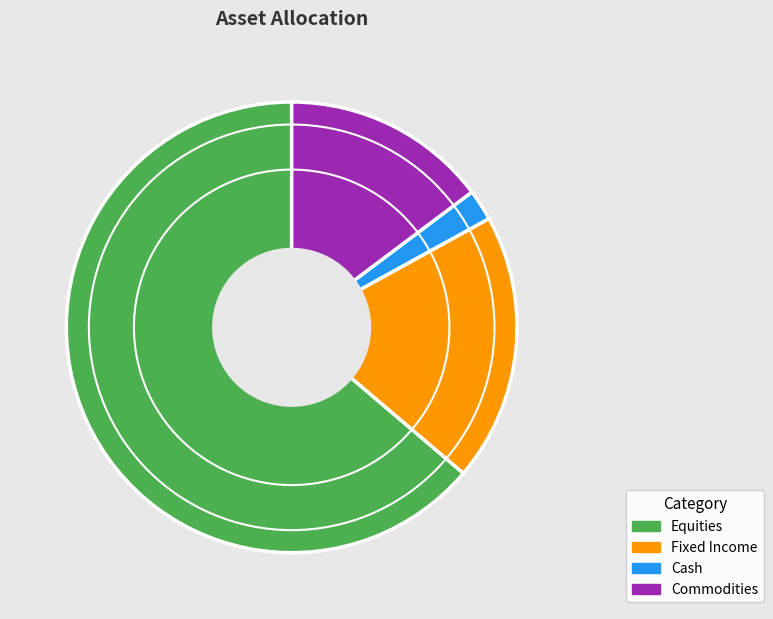

Is there any slice that represents more than half of the pie?

Yes